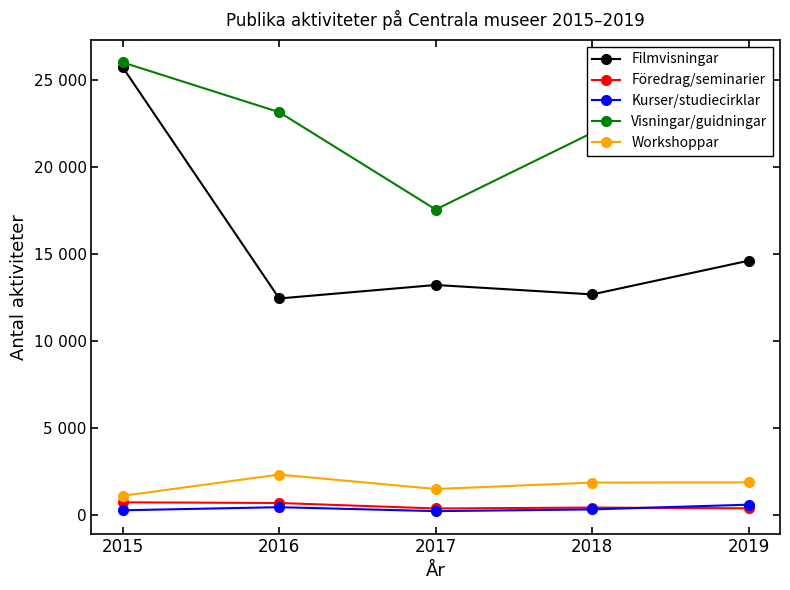

What are all the series names shown in the legend?

Filmvisningar, Föredrag/seminarier, Kurser/studiecirklar, Visningar/guidningar, Workshoppar